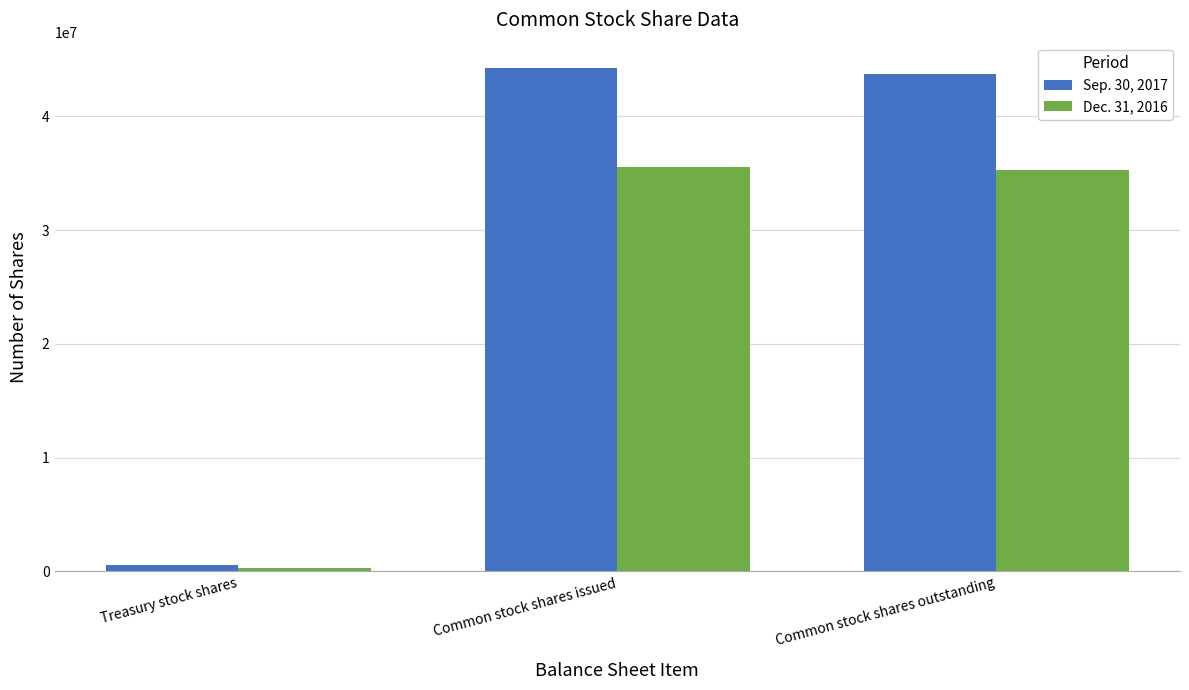

What is the difference between the highest and lowest values at Treasury stock shares?

190200